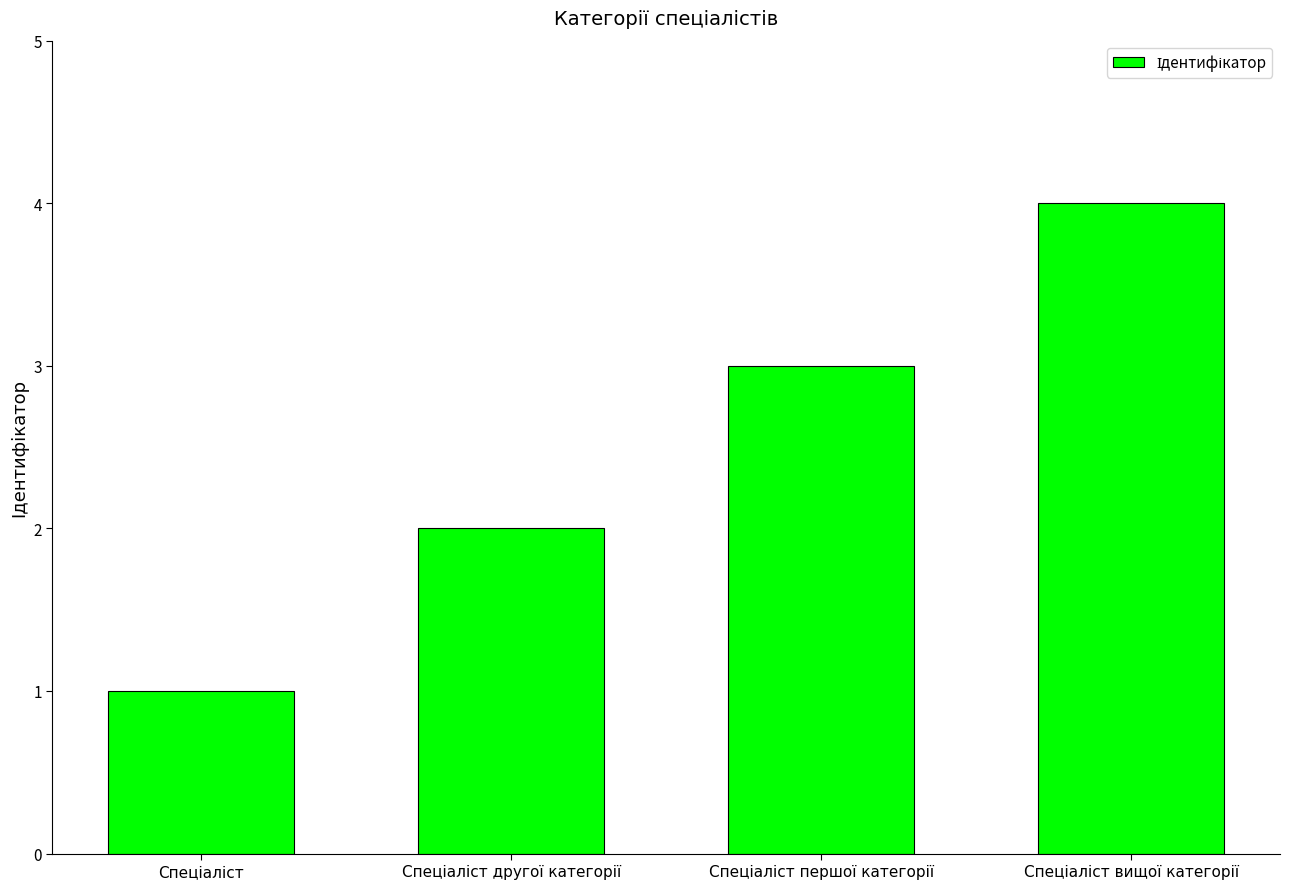

Are the bars horizontal?

No